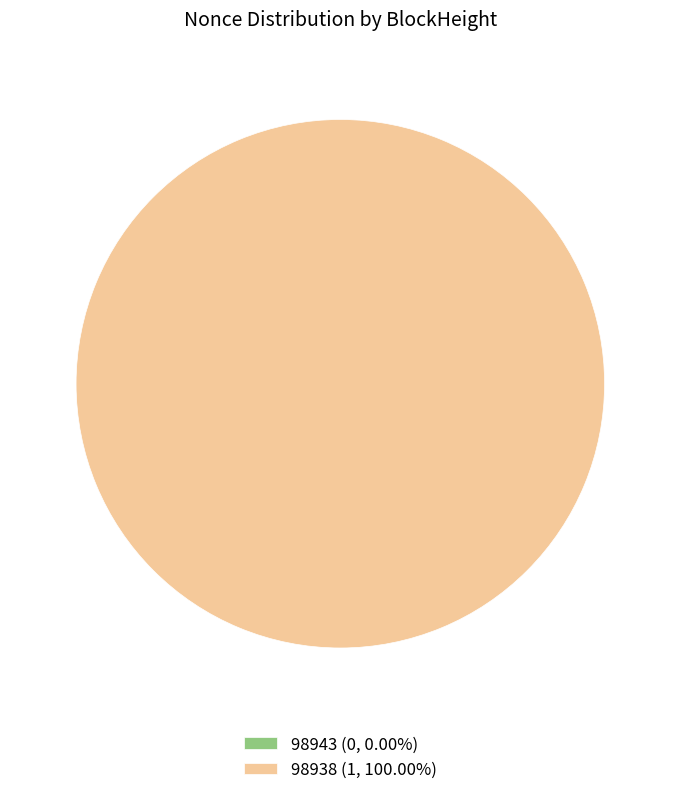

Combined, do 98943 and 98938 account for over 50%?

Yes